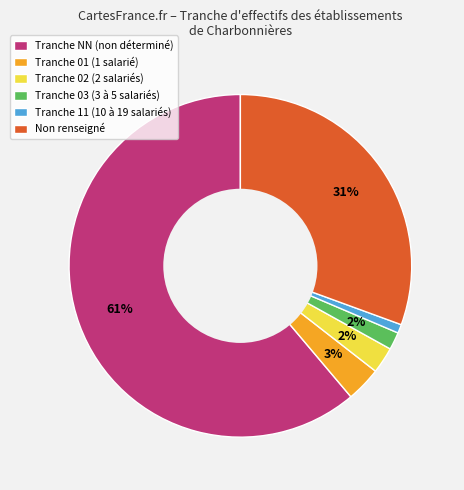

Combined, do Tranche 11 (10 à 19 salariés) and Tranche 03 (3 à 5 salariés) account for over 50%?

No